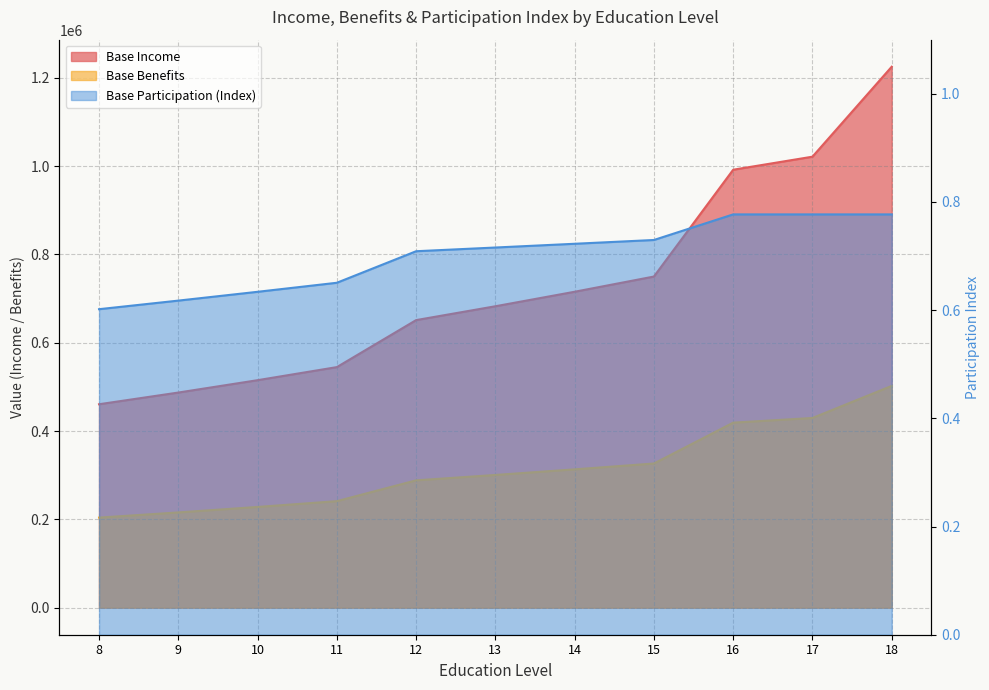

What are all the series names shown in the legend?

Base Income, Base Benefits, Base Participation